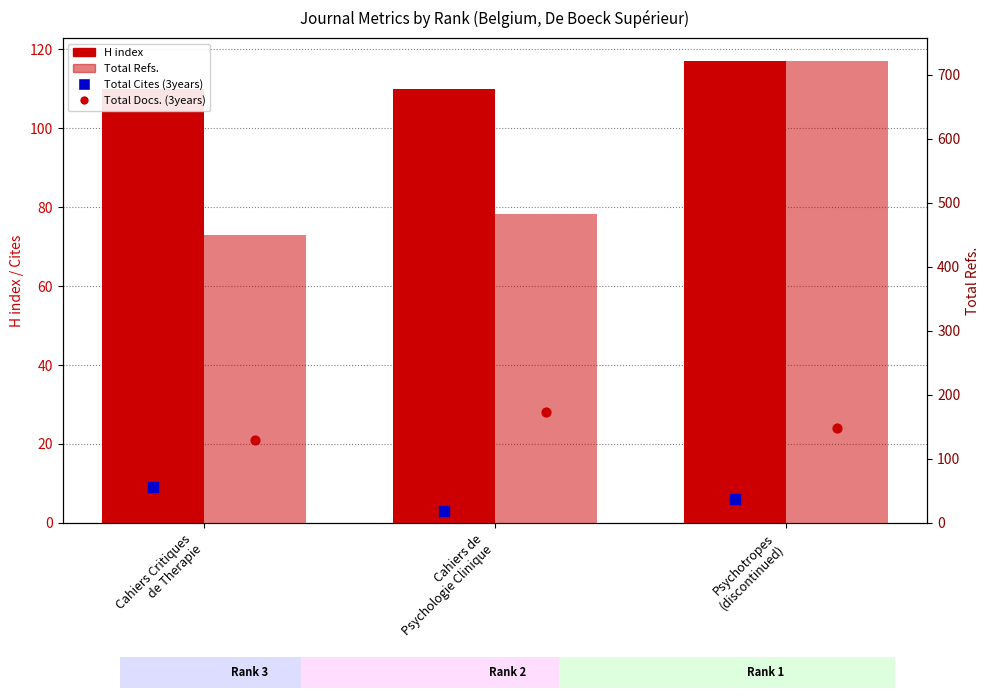

At which category is the sum across all series the highest?

Psychotropes
(discontinued)